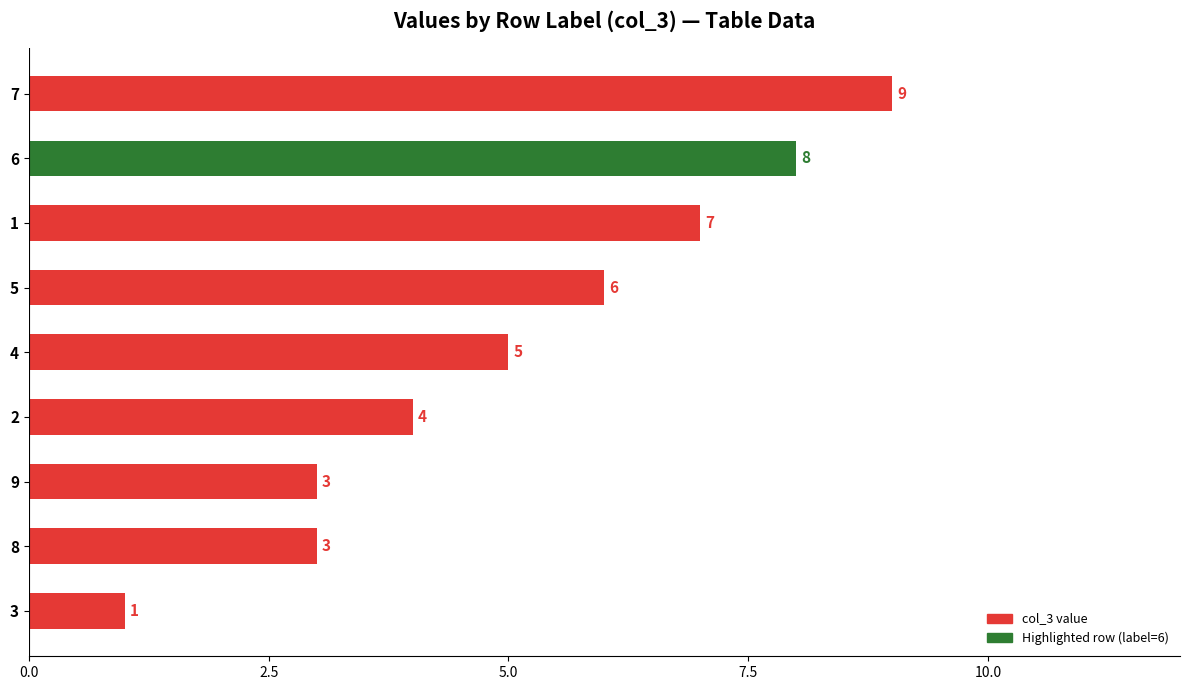

Reading top to bottom, transcribe all the data shown in this chart.

7=9	6=8	1=7	5=6	4=5	2=4	9=3	8=3	3=1